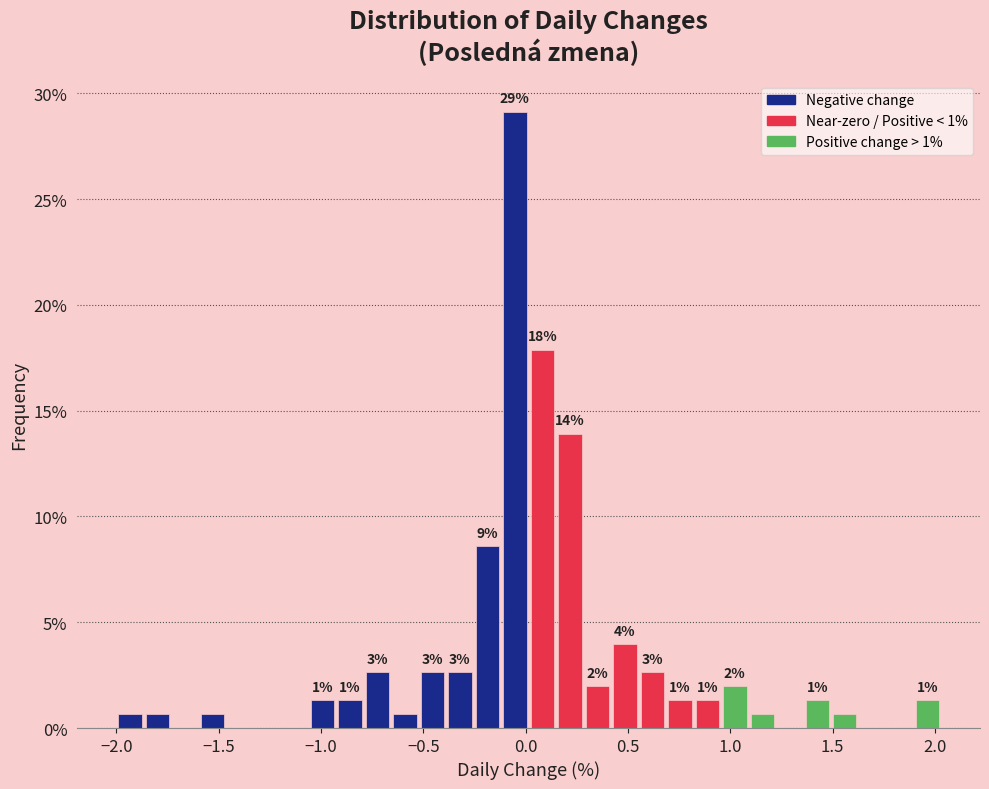

Read against the x-axis, roughly where is the centre of the tallest bar?

-0.05